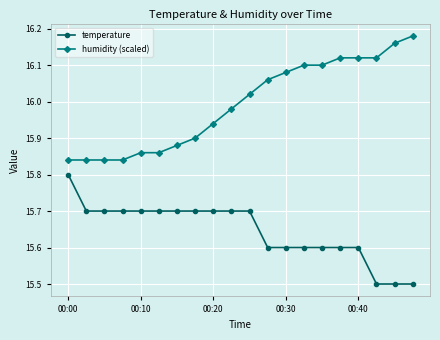

What are all the series names shown in the legend?

temperature, humidity (scaled)